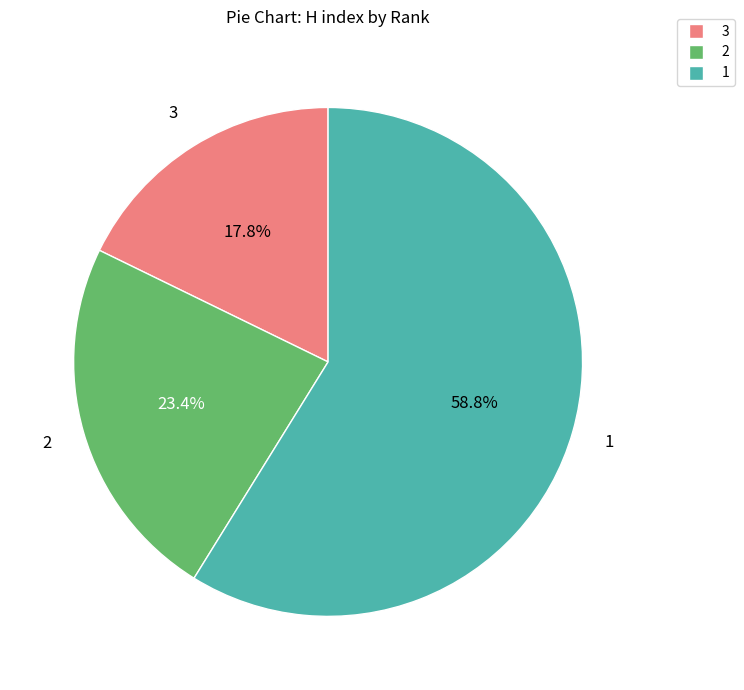

Count the number of slices in the pie.

3